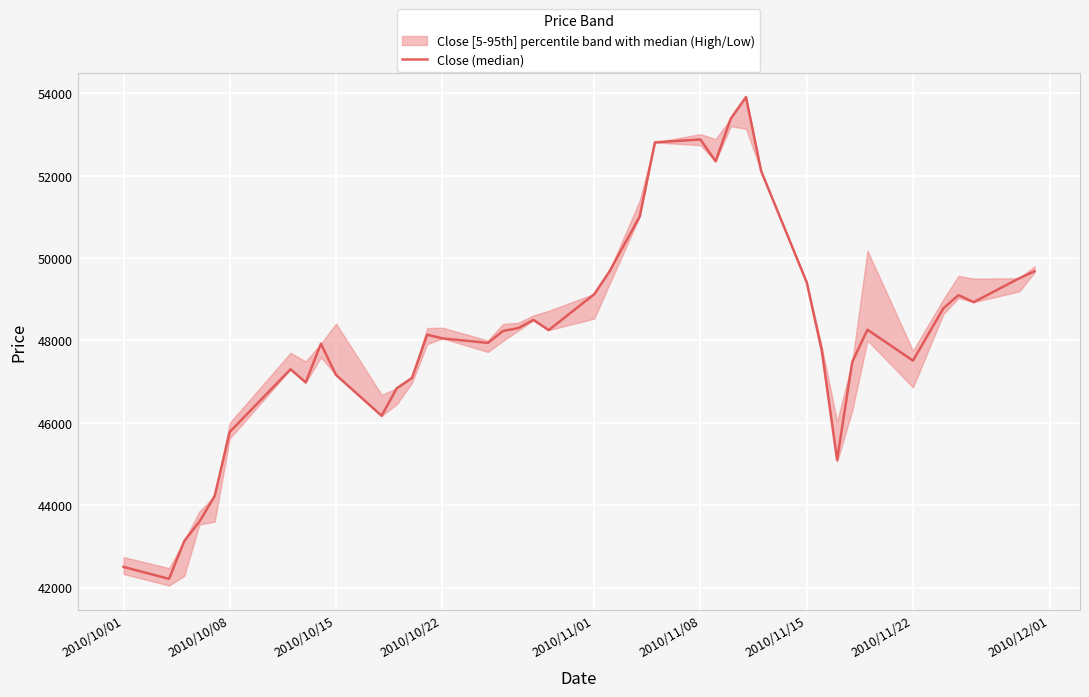

Reading right to left, what are all the values shown in this chart?

49680	49510	48930	49100	48780	47510	48260	47480	45100	47740	49410	52110	53910	53390	52350	52880	52810	51010	49670	49120	48250	48500	48300	48230	47940	48050	48140	47090	46840	46170	47160	47920	46980	47300	45780	44220	43600	43130	42210	42500